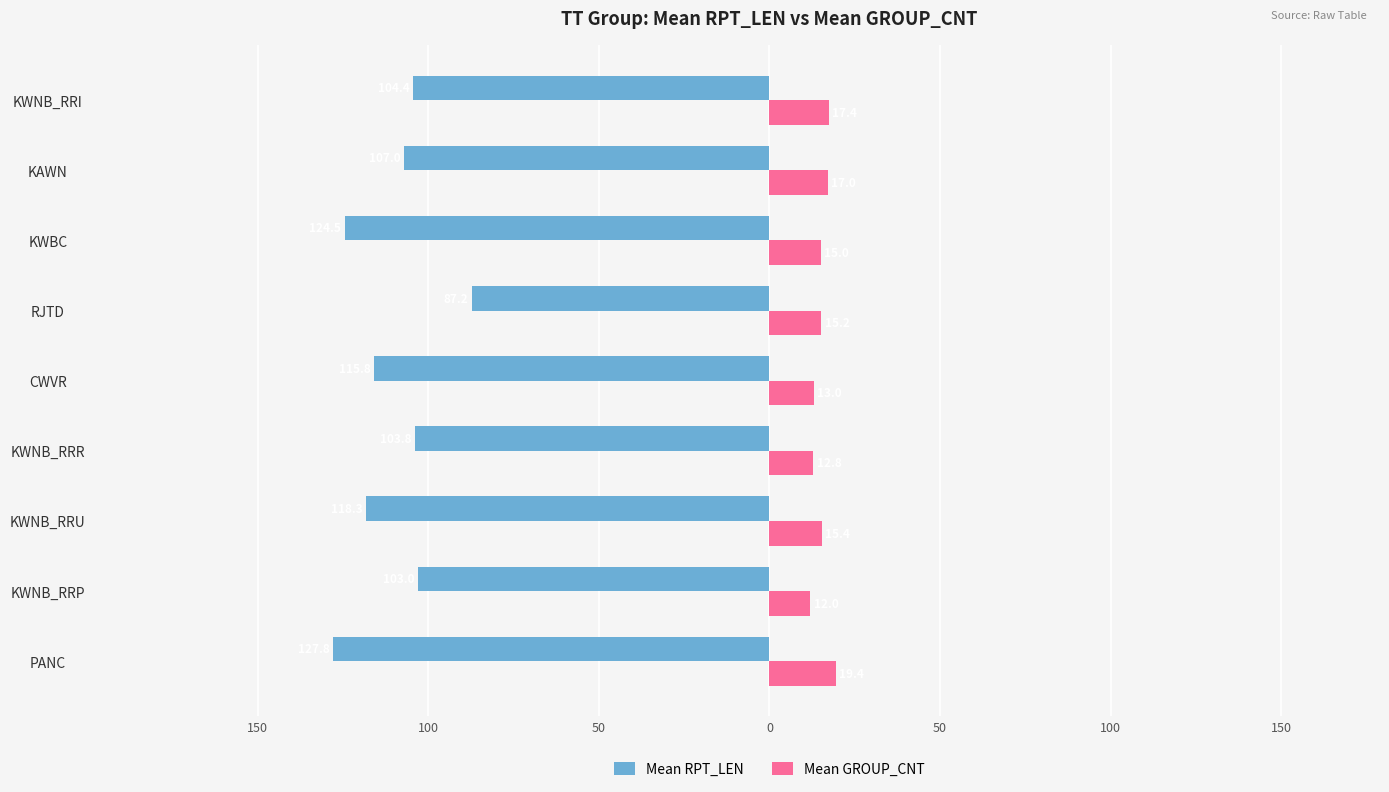

What are all the series names shown in the legend?

Mean RPT_LEN, Mean GROUP_CNT